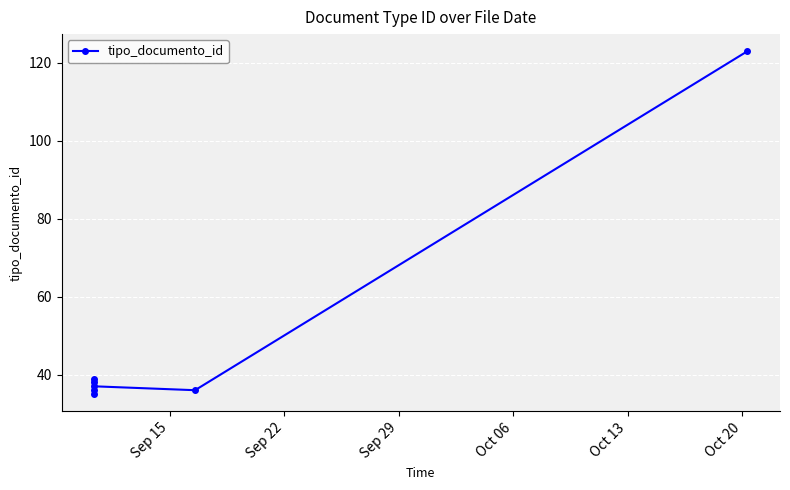

What is the value of the 4th point from the left?

39